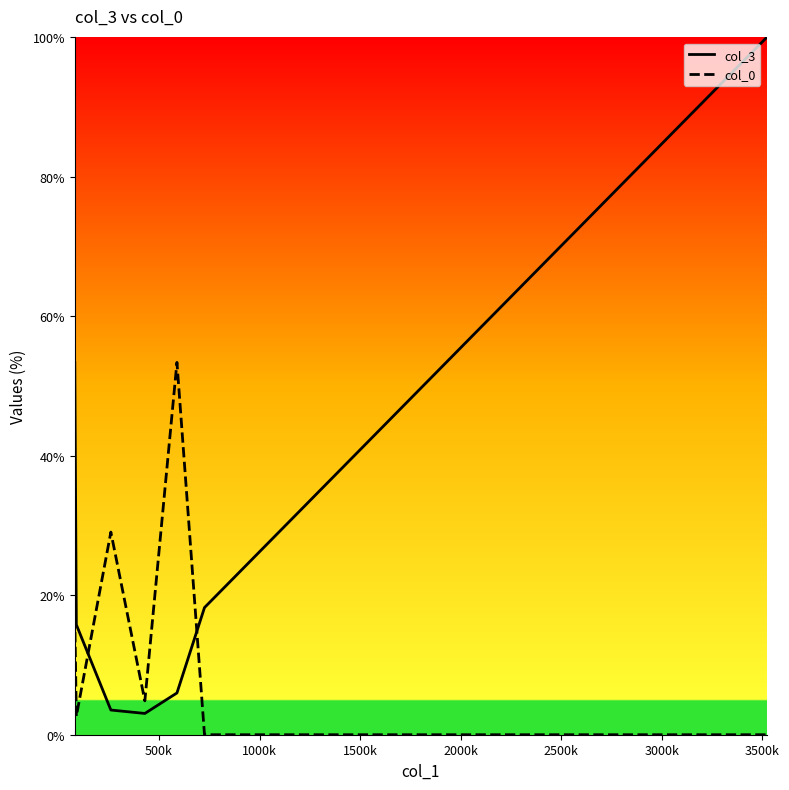

What is the sum of all col_0 values?

106.8